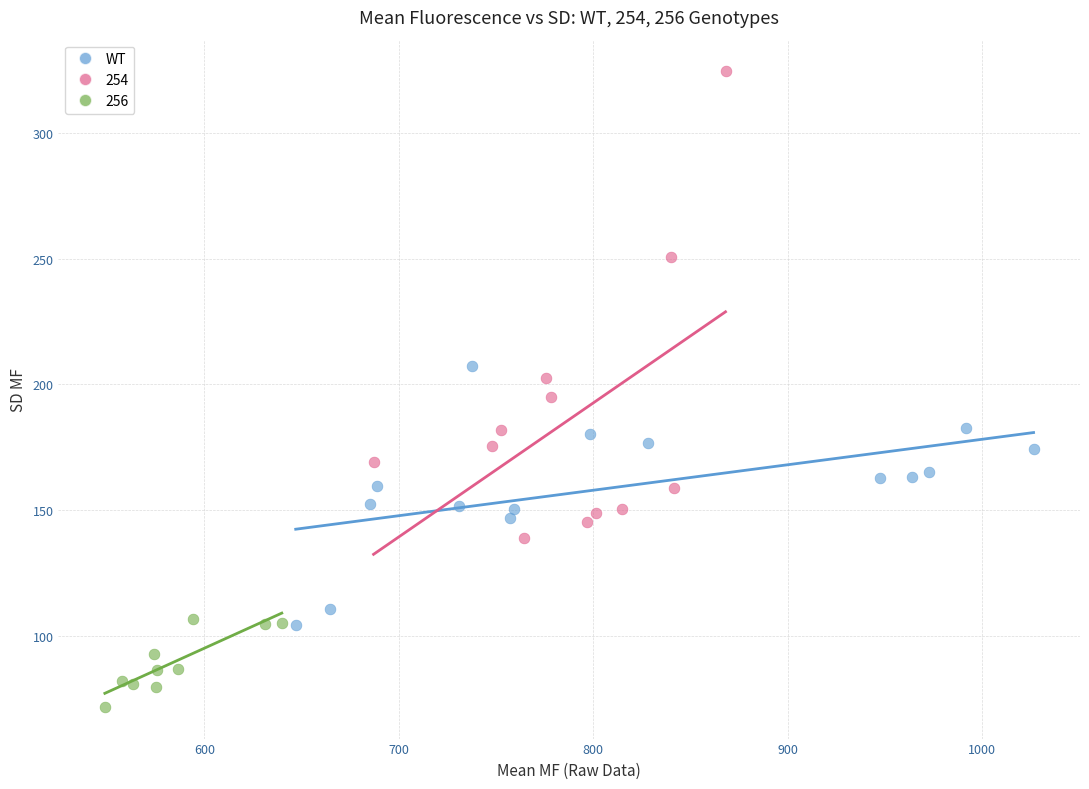

Which series contains the lowest Y value?

256